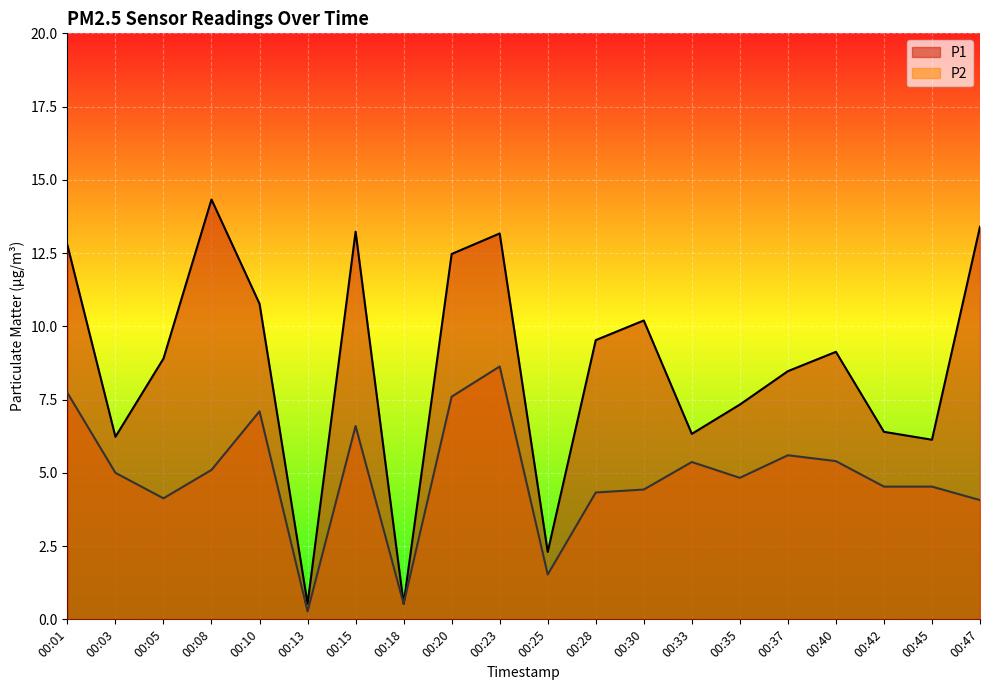

What are all the series names shown in the legend?

P1, P2